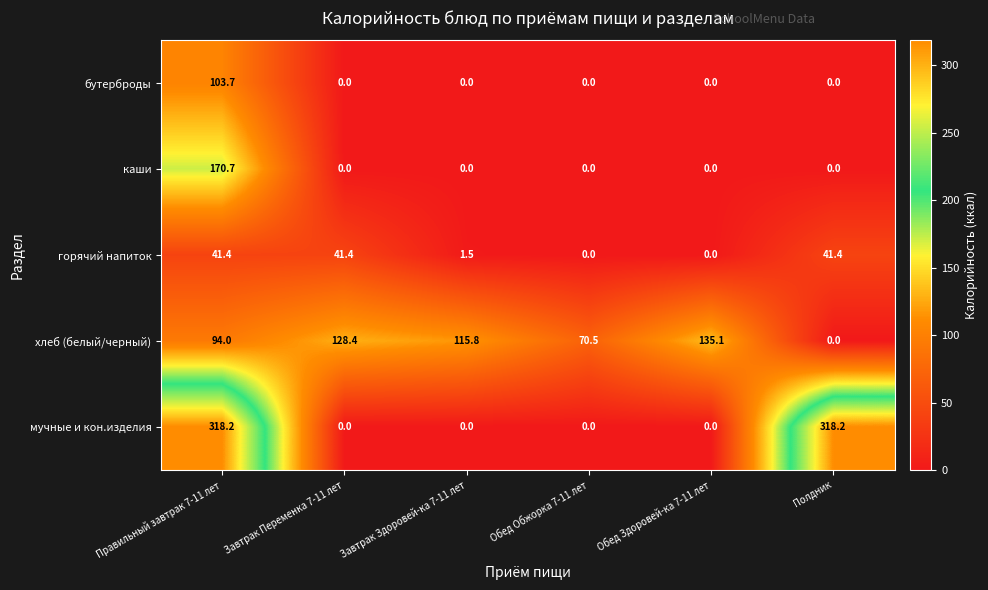

The value of горячий напиток at Правильный завтрак 7-11 лет is 41.4. True or false?

True